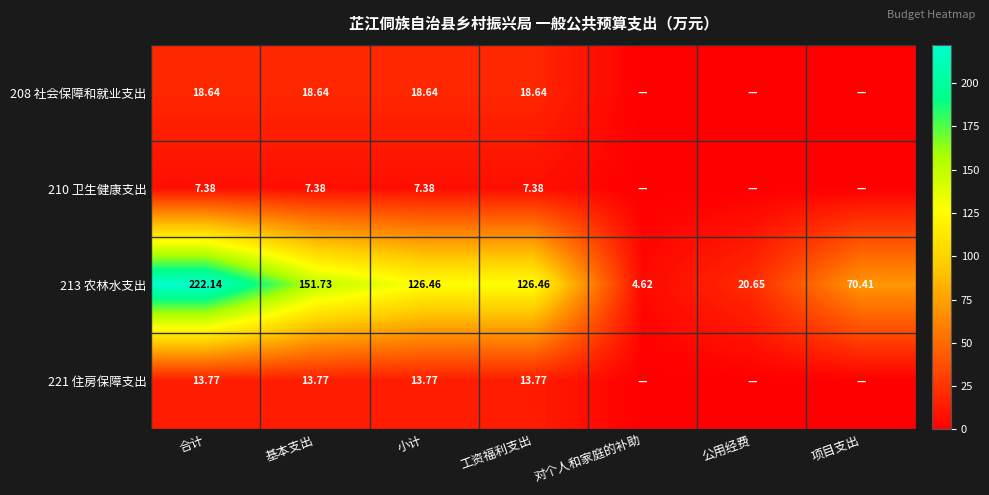

Where does the 213 农林水支出 series first go above 126?

合计